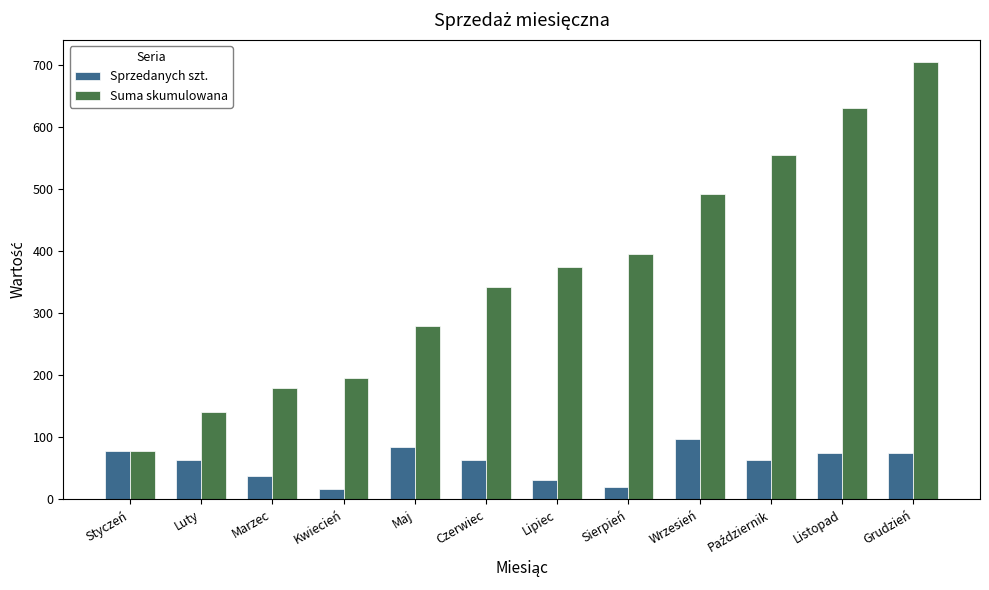

What is the total value across all series at Luty?

204